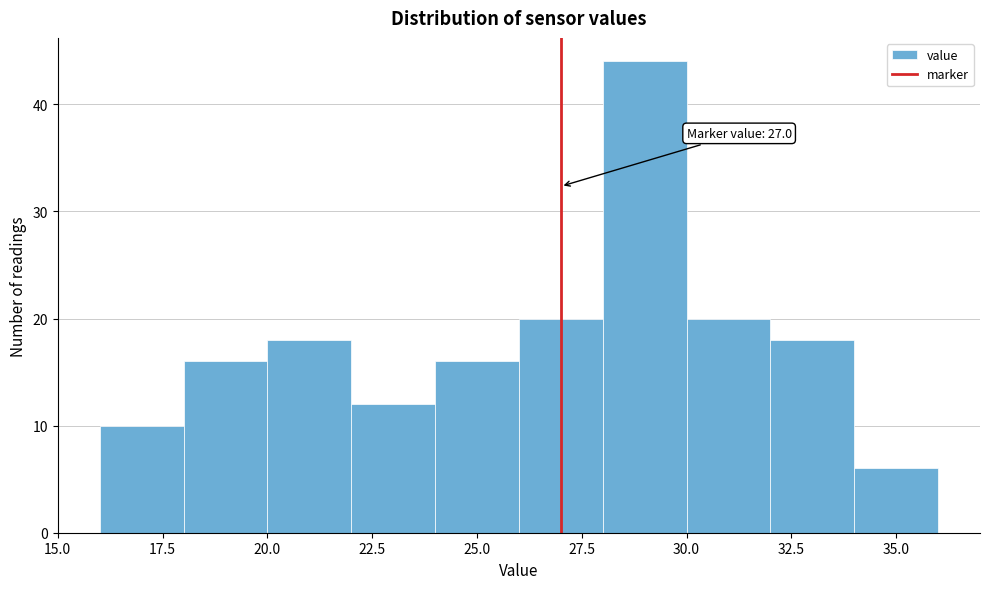

Which range on the x-axis has the tallest bar?

28 to 30